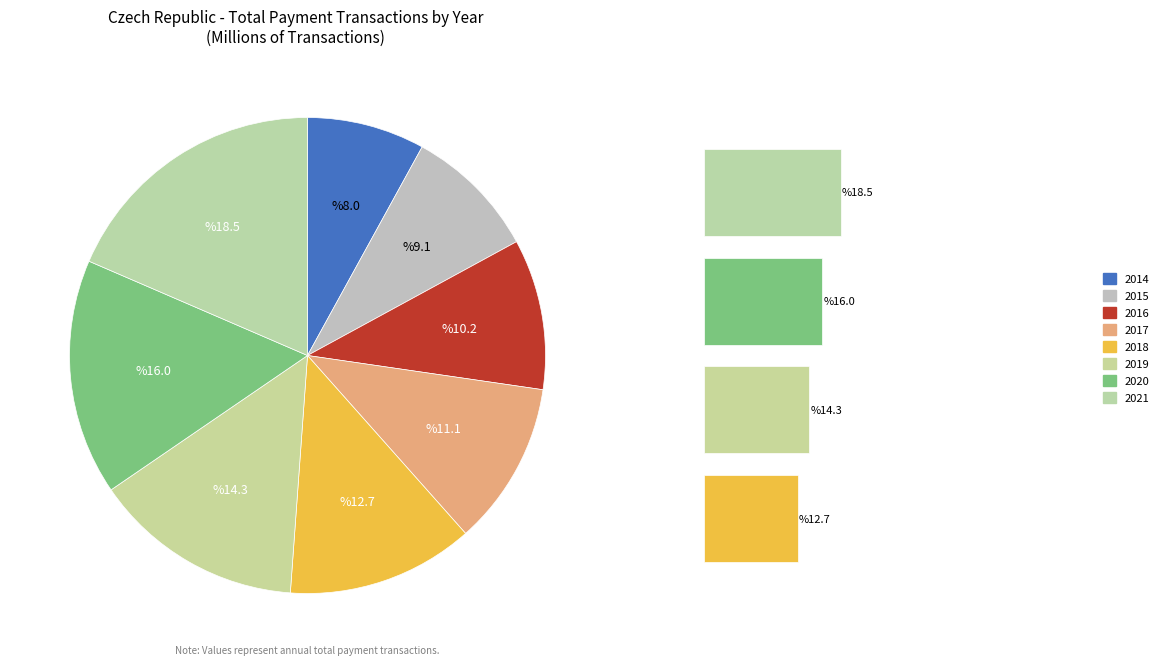

The 2021 slice represents 19% of the pie. True or false?

True